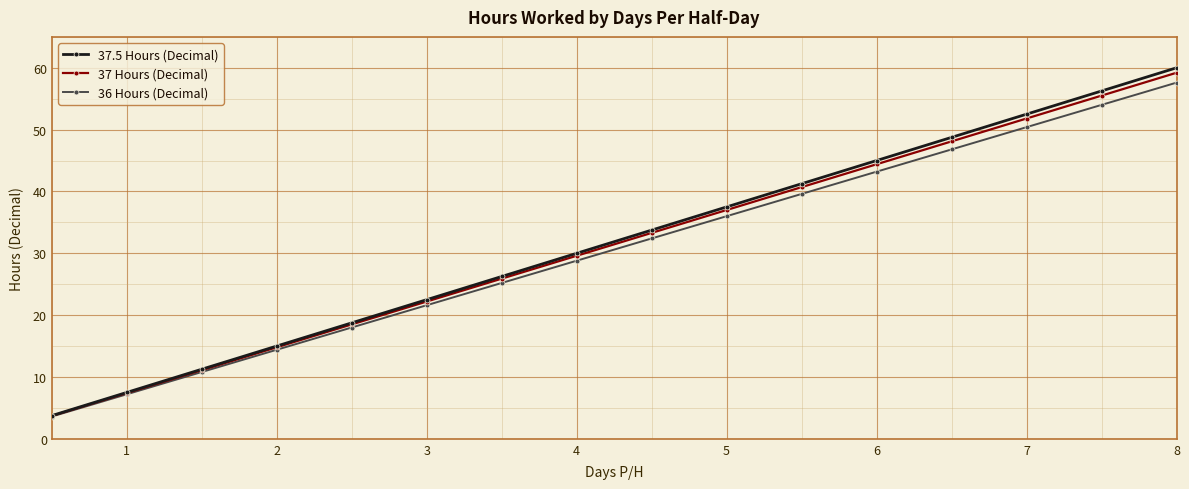

True or false: 36 Hours (Decimal) has more than 1 points higher than both neighbors.

False